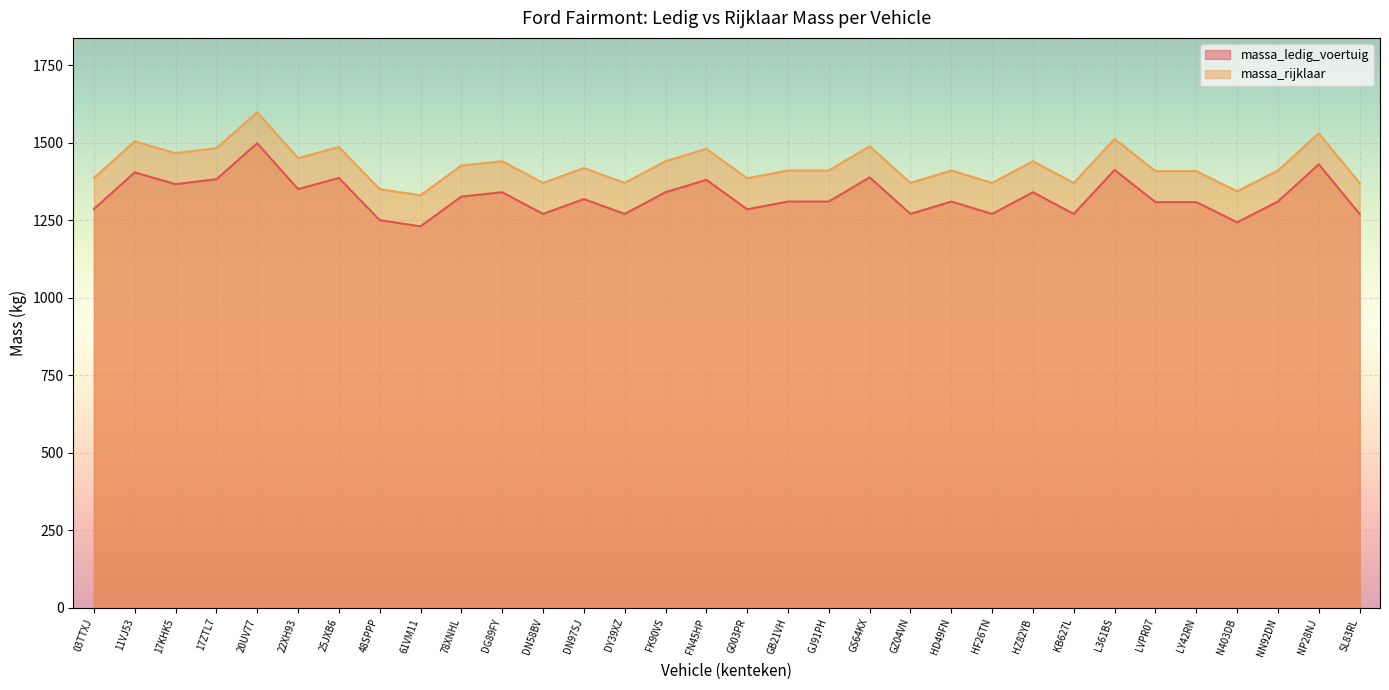

Where is the first local maximum for massa_rijklaar?

11VJ53